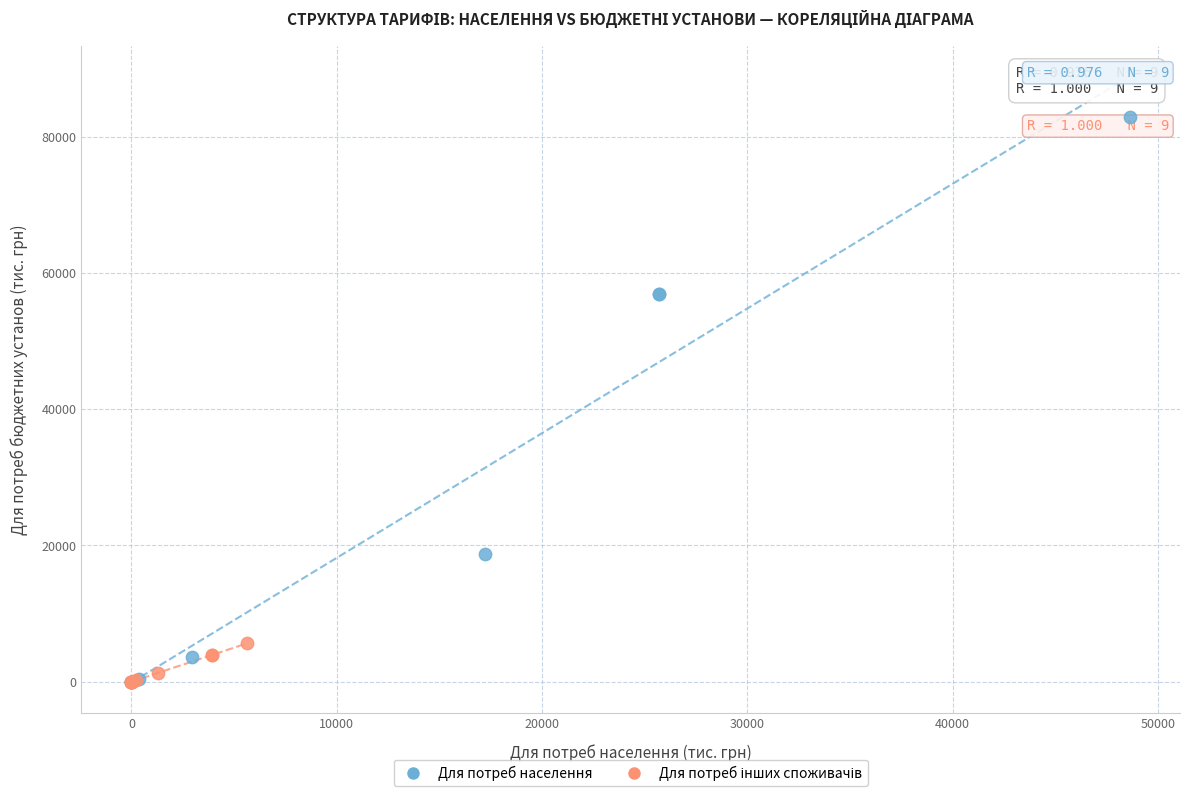

Which series has the widest spread of Y values?

Для потреб населення